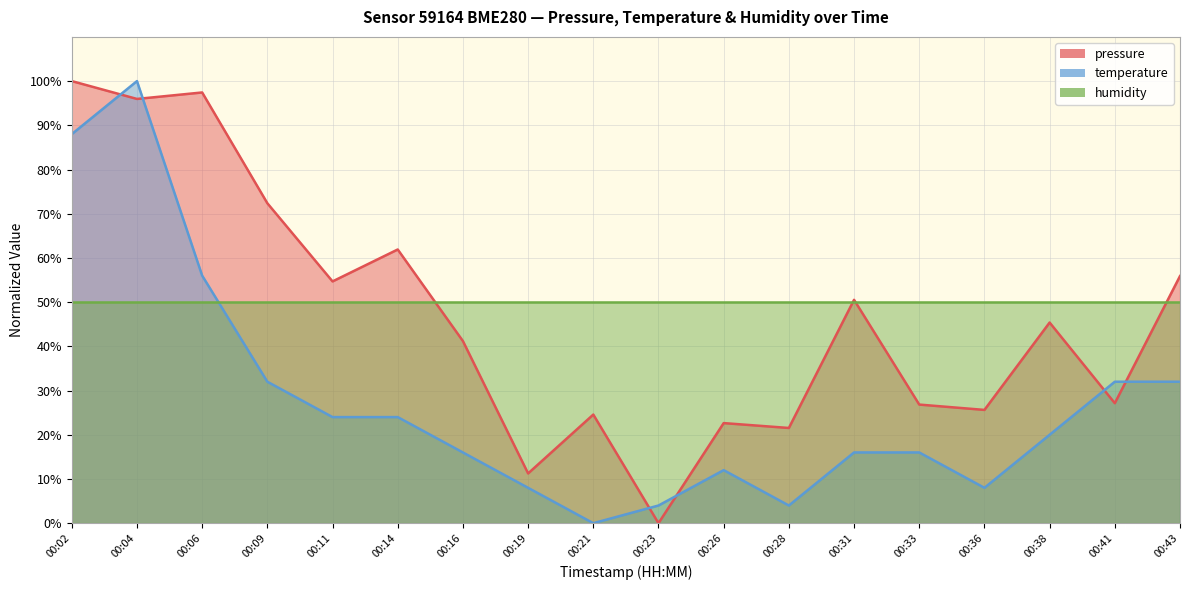

How many times do pressure and temperature cross each other?

6